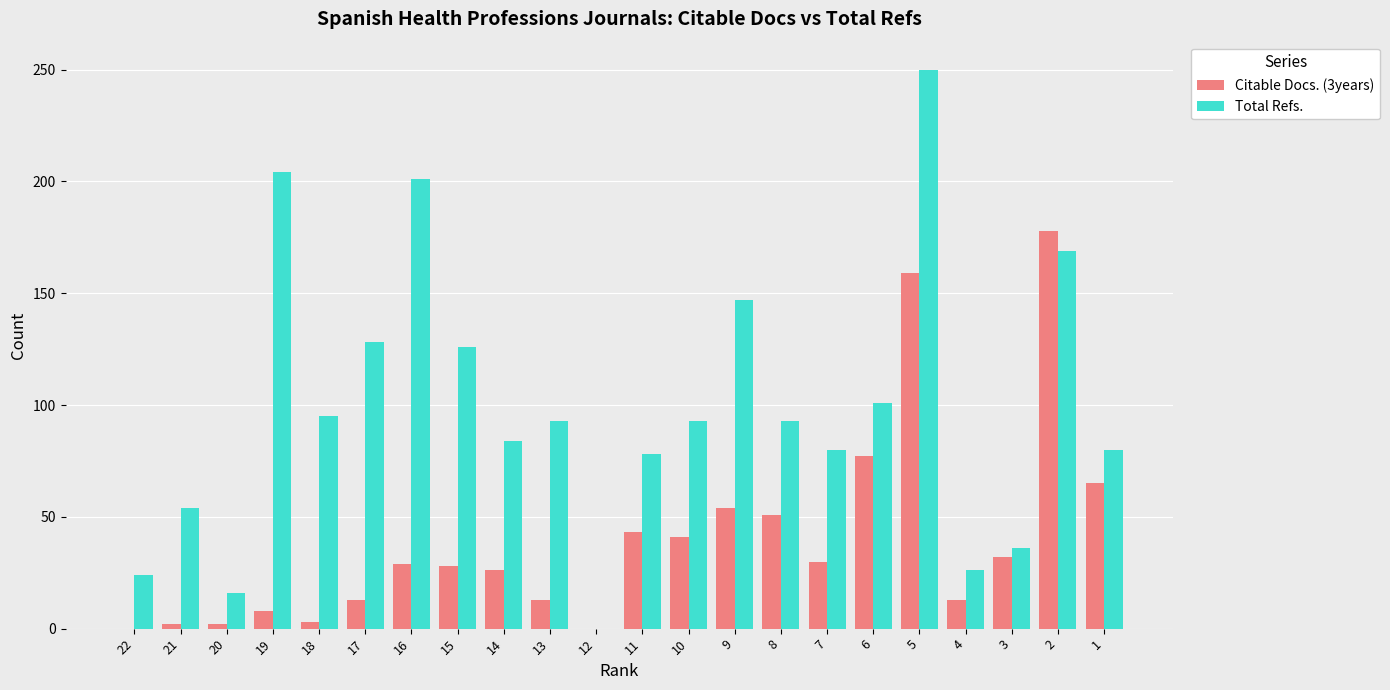

What is the approximate value of Citable Docs. (3years) at 14, to the nearest 5?

25